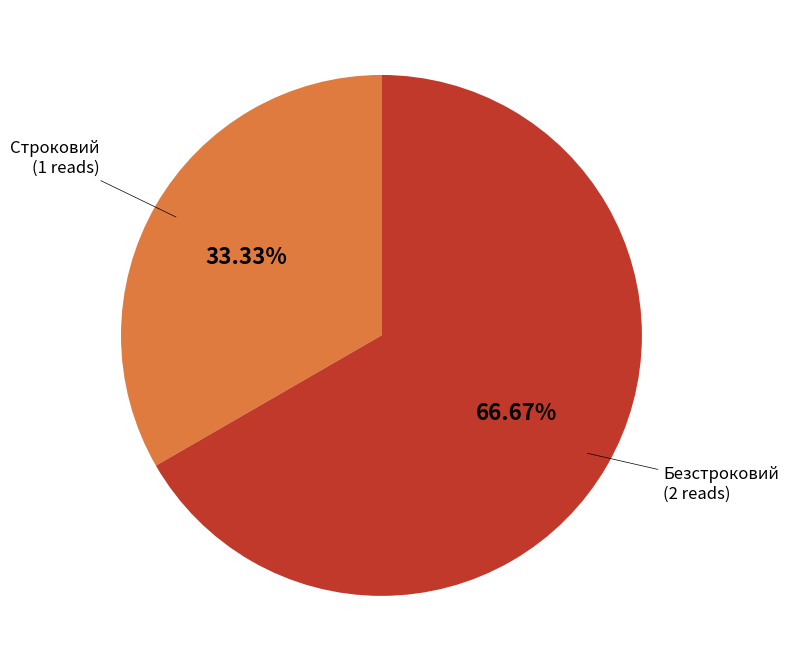

Which slice is the largest?

Безстроковий